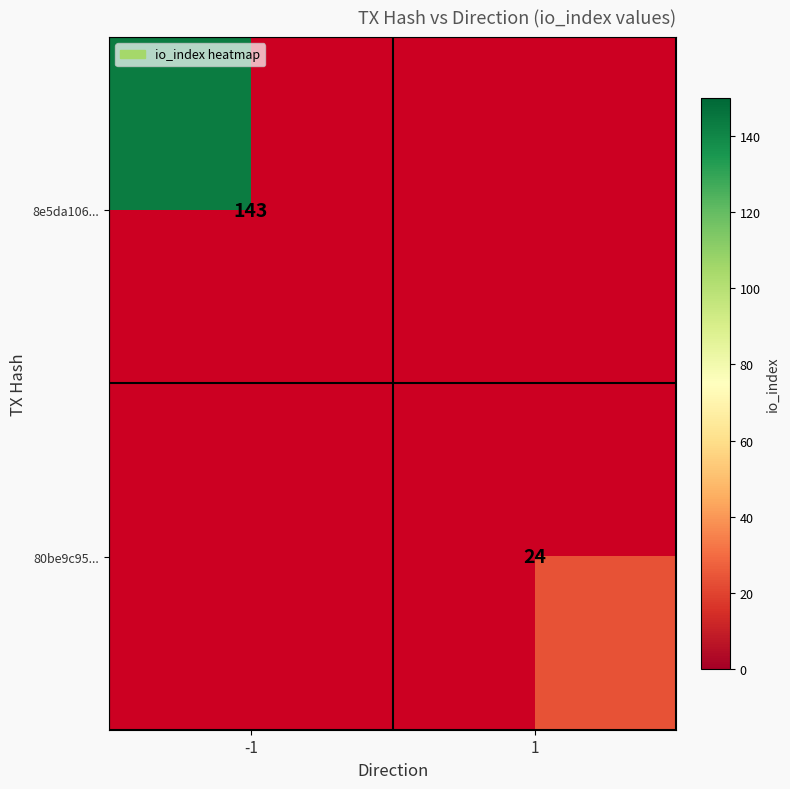

Which label corresponds to the largest value in the chart?

-1